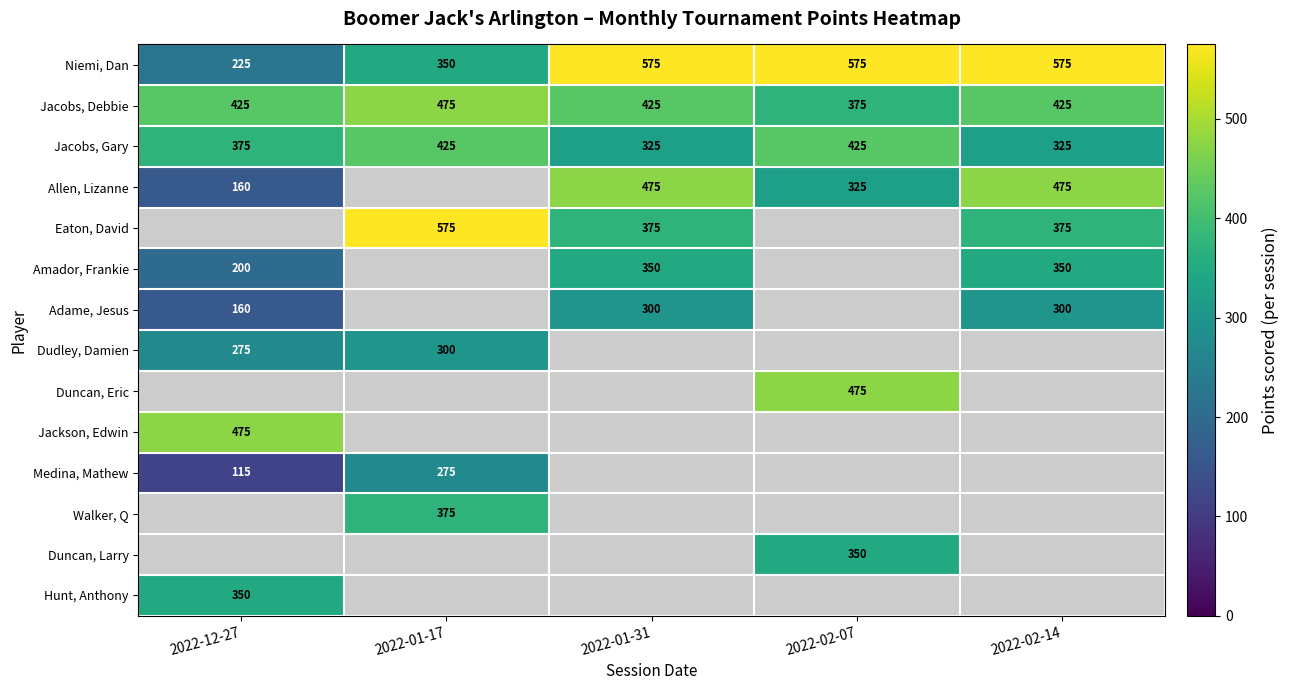

What is the approximate value of Jacobs, Debbie at 2022-12-27?

425